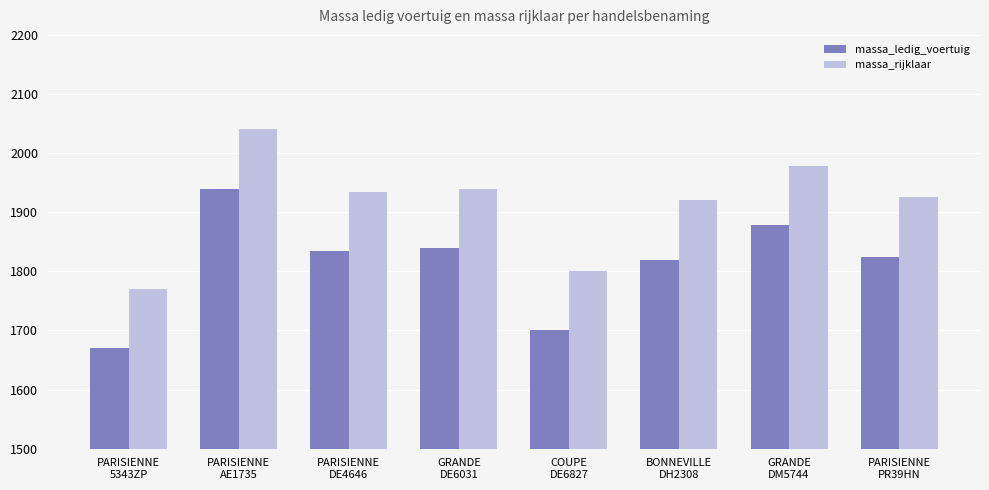

At which category is the sum across all series the highest?

PARISIENNE
AE1735